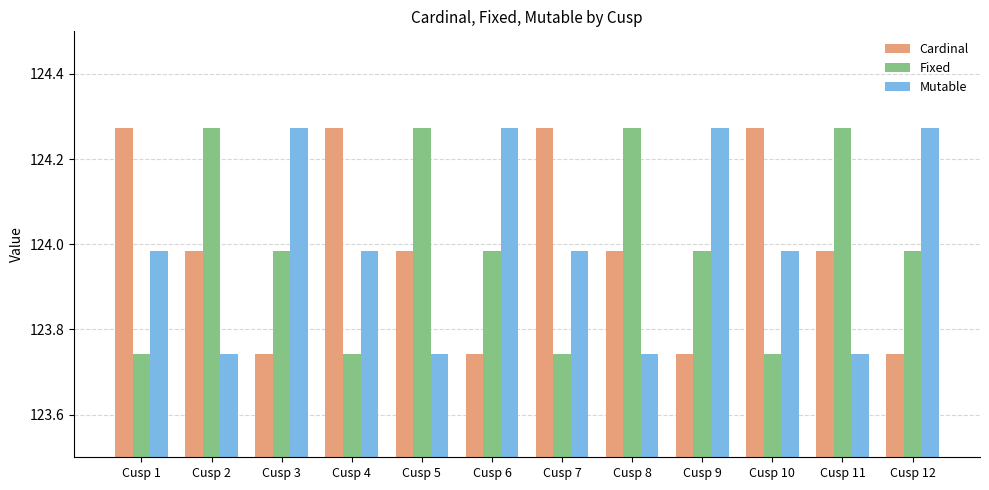

At how many categories does at least one series exceed 123?

12